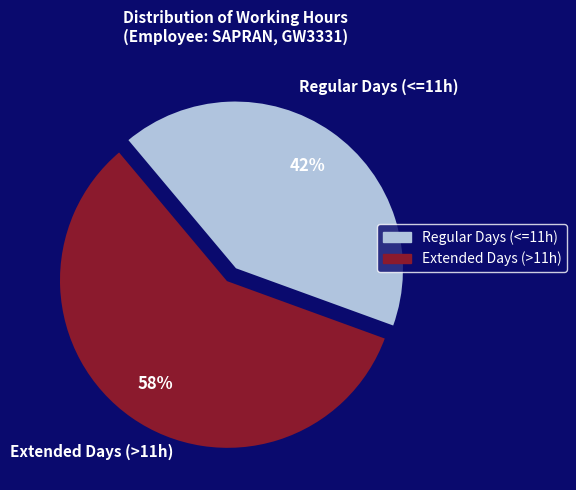

To the nearest percent, what is the average slice percentage?

50%